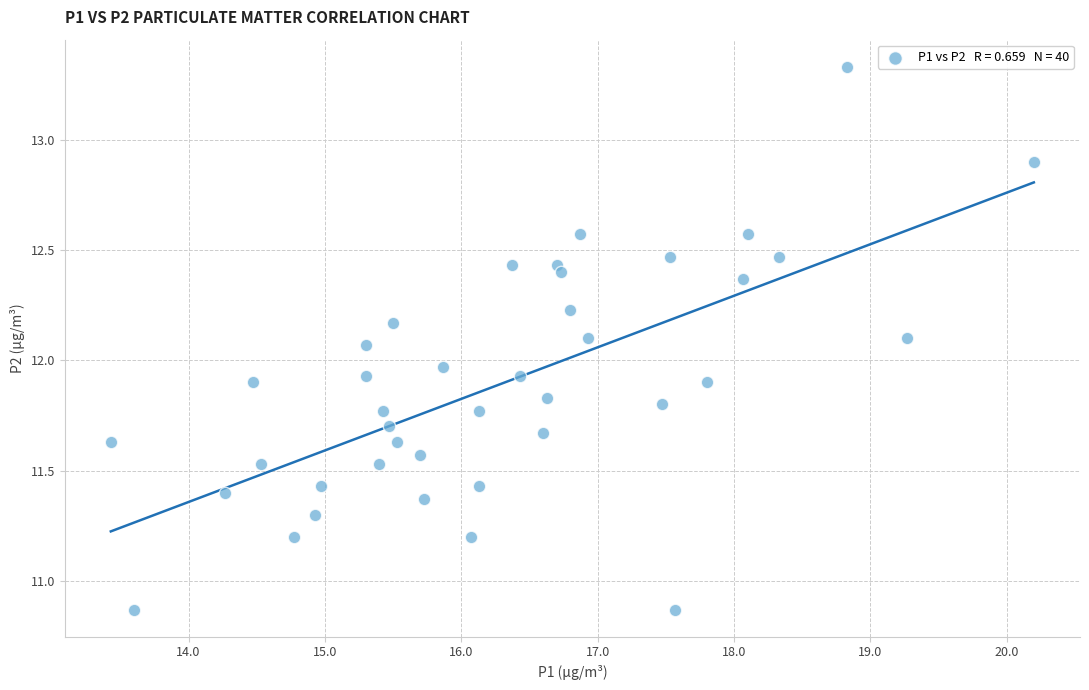

What is the range of Y values (max minus min)?

2.5